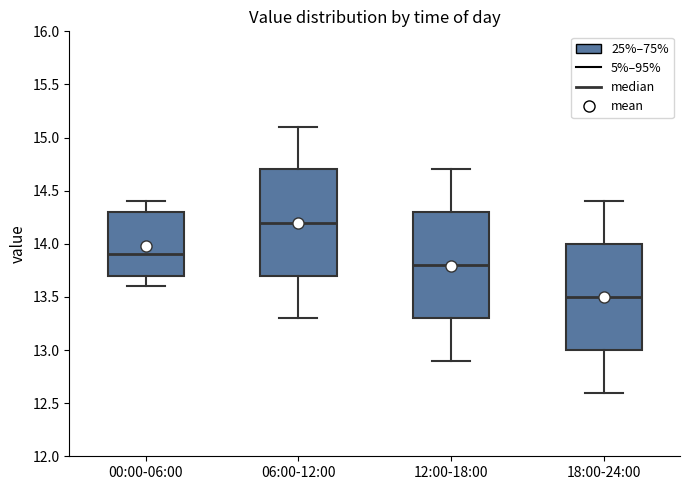

Reading left to right, read every box against the y-axis: the position of its median line, the range the box covers, and the ends of its whiskers. The values are not printed on the chart, so give them approximately, as read against the axis.

00:00-06:00: median 13.9, box 13.7 to 14.3, whiskers 13.6 to 14.4
06:00-12:00: median 14.2, box 13.7 to 14.7, whiskers 13.3 to 15.1
12:00-18:00: median 13.8, box 13.3 to 14.3, whiskers 12.9 to 14.7
18:00-24:00: median 13.5, box 13.0 to 14.0, whiskers 12.6 to 14.4